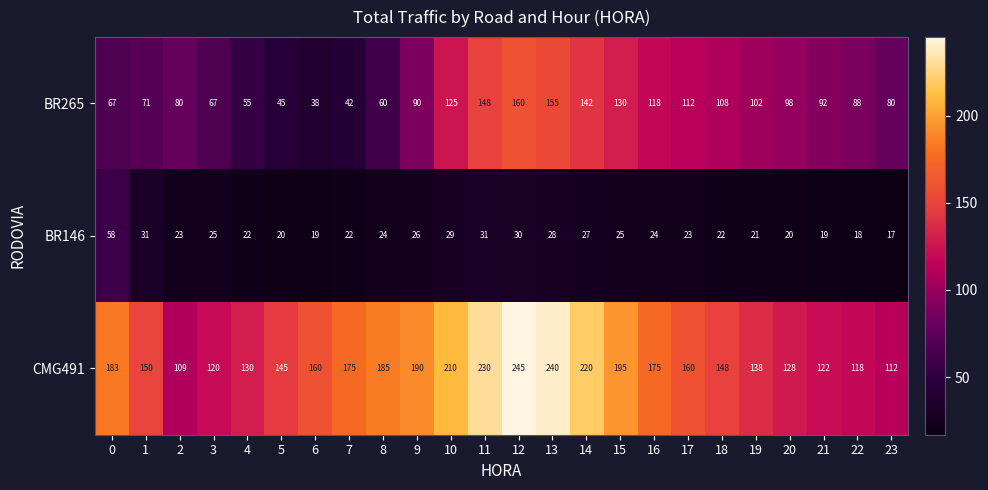

Which series changed the most between 2 and 3?

BR265